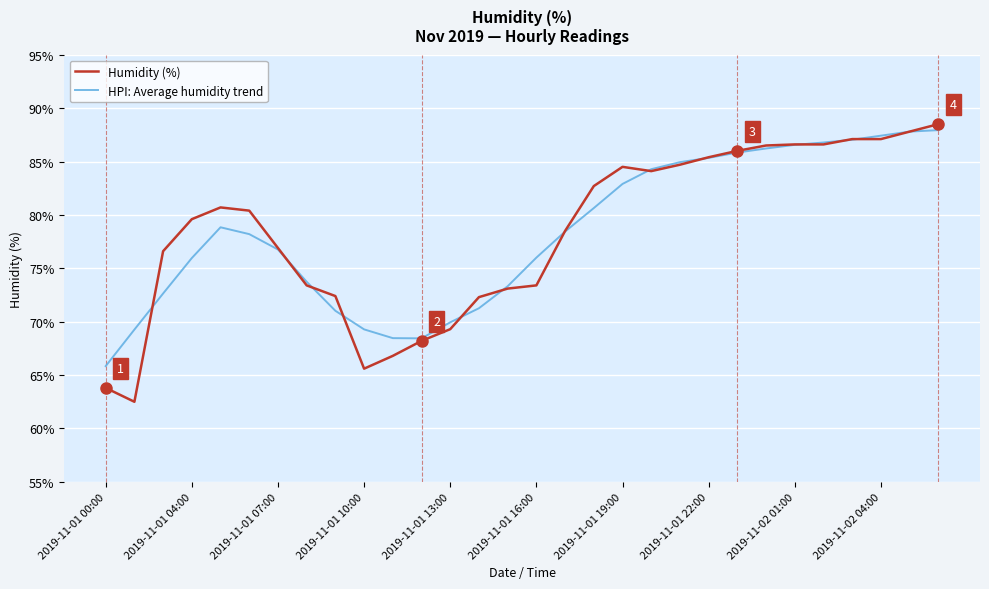

Which series has the largest range (max minus min)?

Humidity (%)